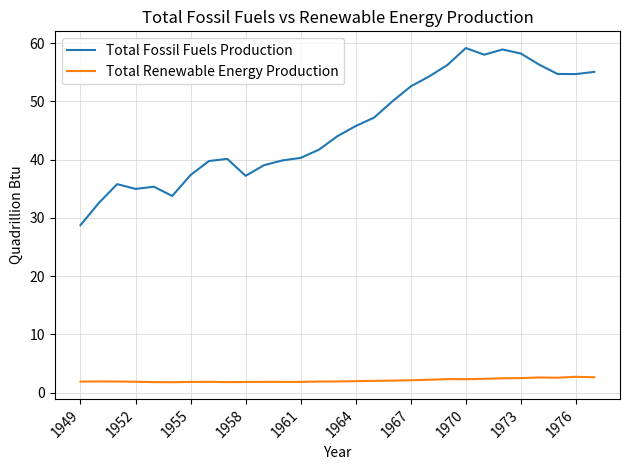

Which series has the widest spread of values?

Total Fossil Fuels Production